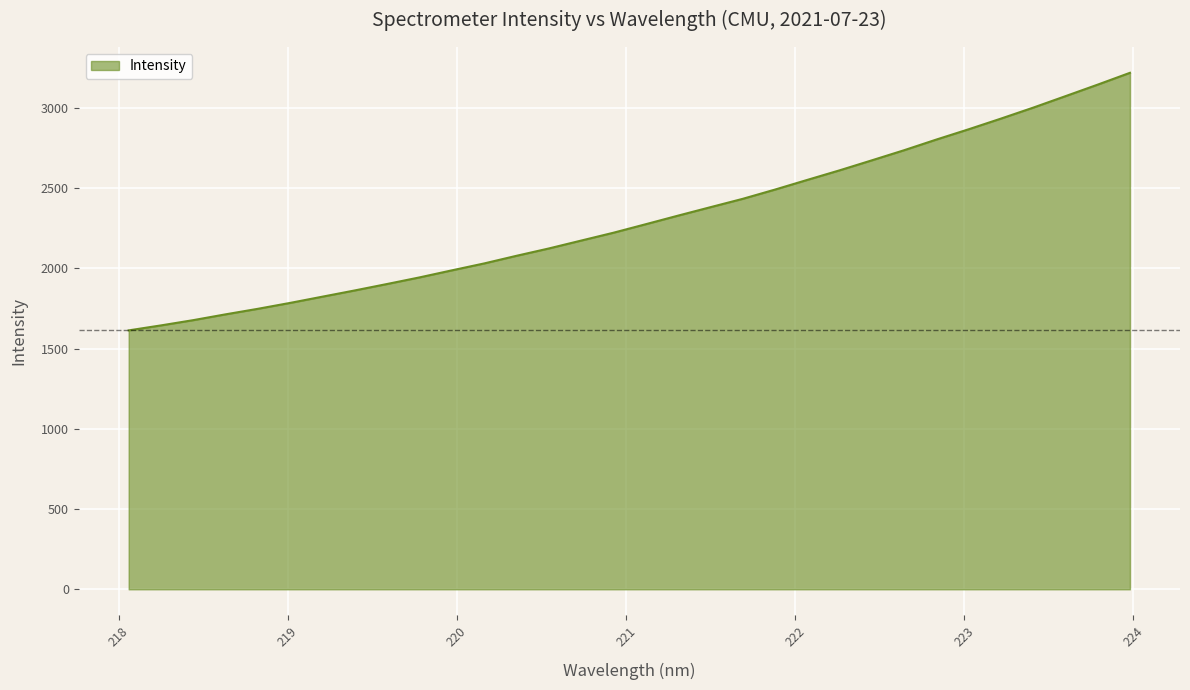

How many lines are shown in the chart?

1